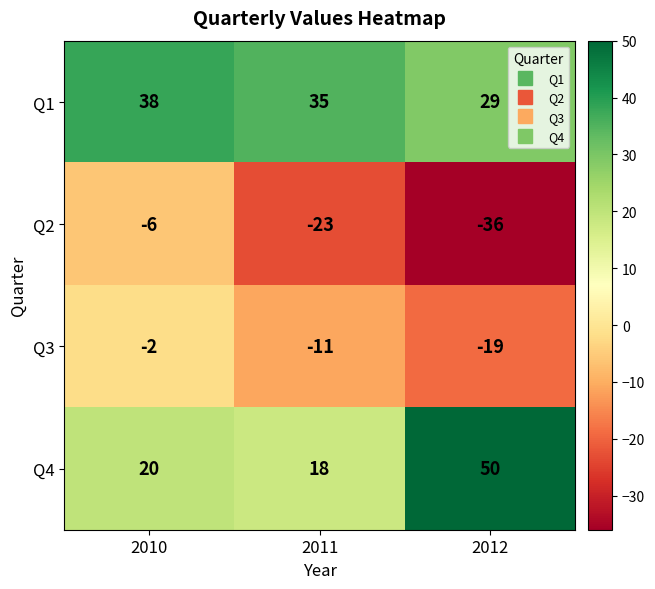

At which category is the sum across all series the highest?

2010